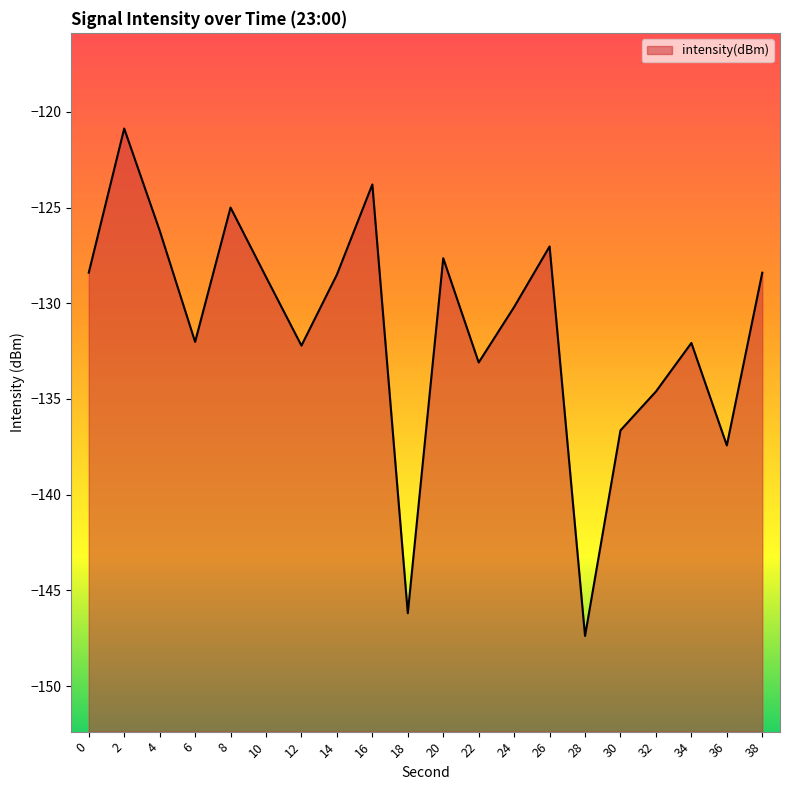

Rank the categories by value from highest to lowest.

2, 16, 8, 4, 26, 20, 0, 38, 14, 10, 24, 6, 34, 12, 22, 32, 30, 36, 18, 28